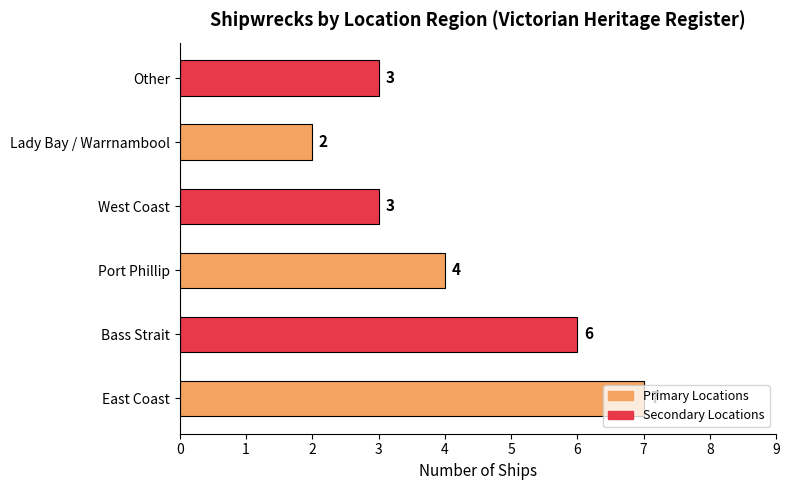

What is the difference between the maximum and minimum values?

5